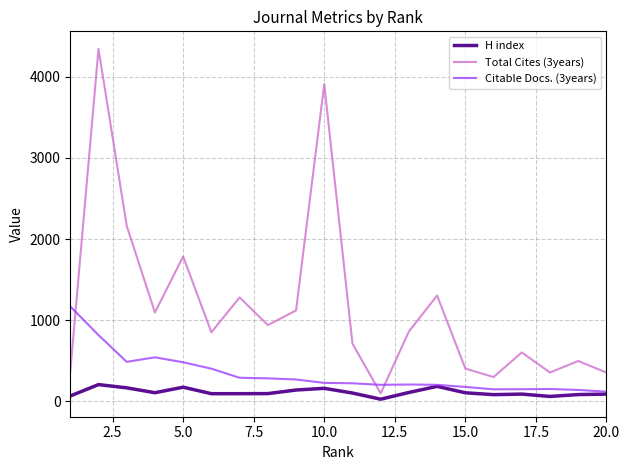

What is the average value of the H index series?

113